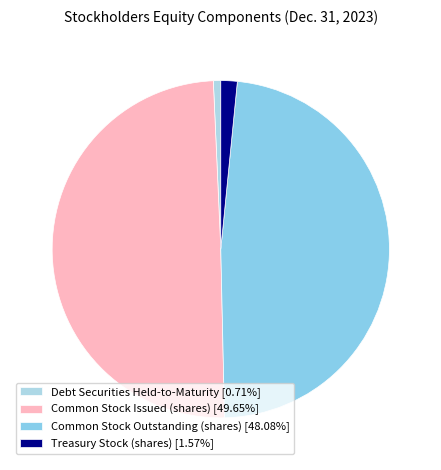

How many slices are in this pie chart?

4